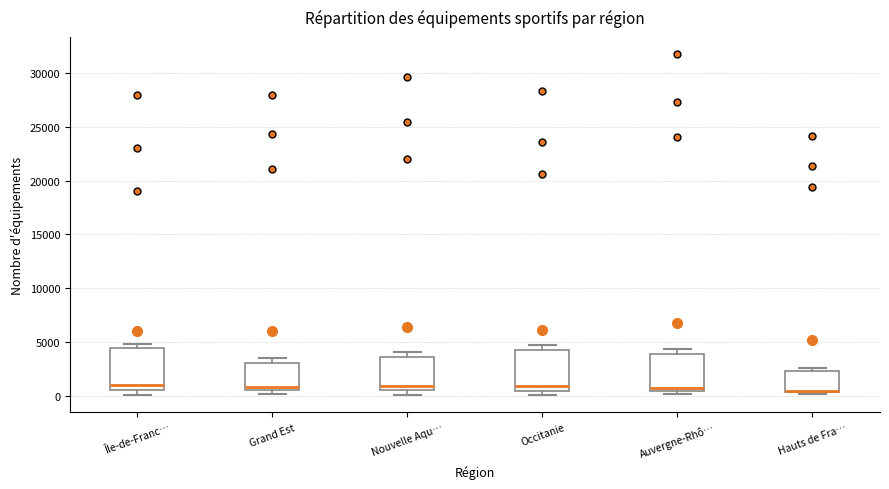

Where is the upper edge of the box for Auvergne-Rhô… on the y-axis? The values are not printed on the chart, so give them approximately, as read against the axis.

4000